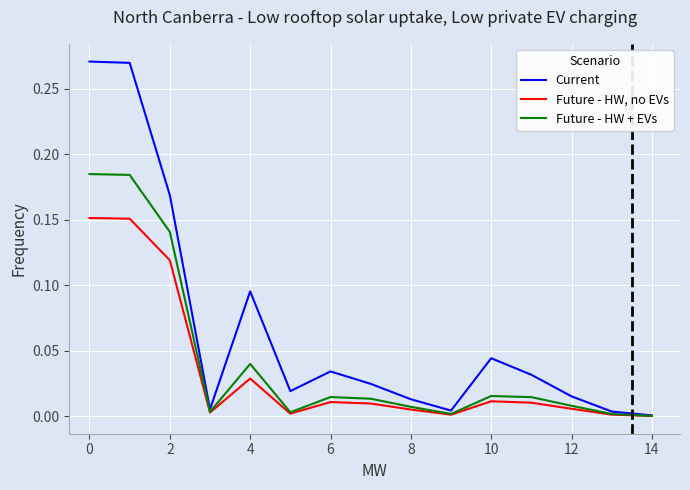

List the series in order of their peak value, highest first.

Current, Future - HW + EVs, Future - HW, no EVs